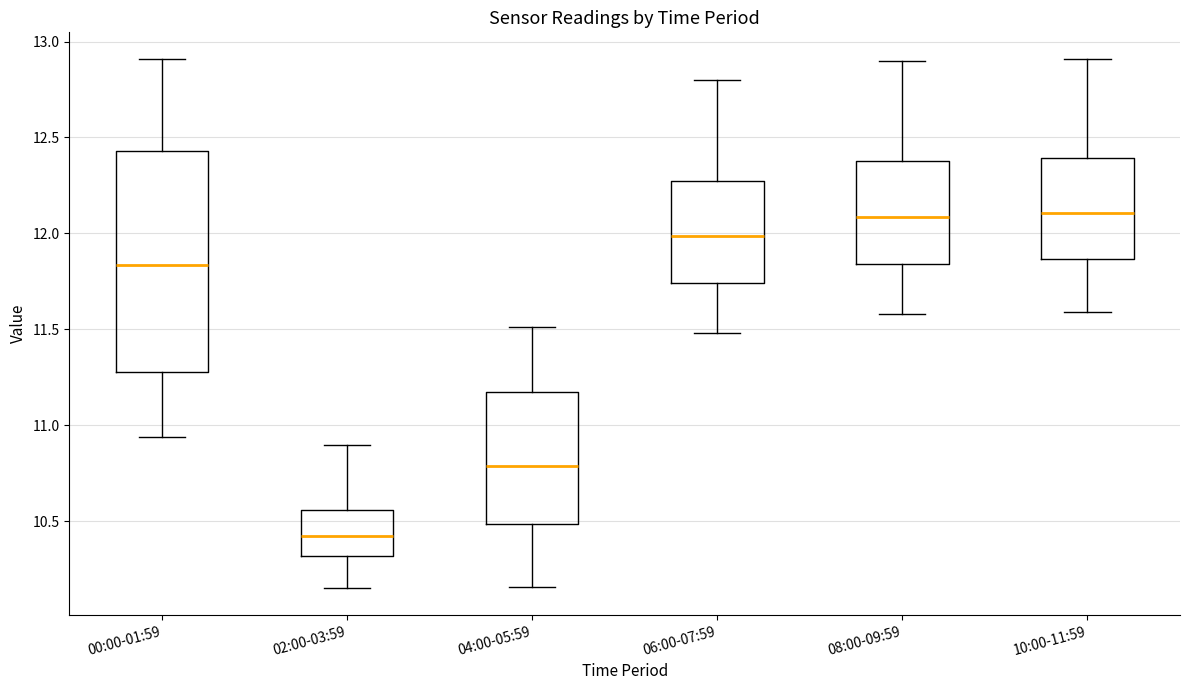

Where is the lower edge of the box for 06:00-07:59 on the y-axis? The values are not printed on the chart, so give them approximately, as read against the axis.

11.75